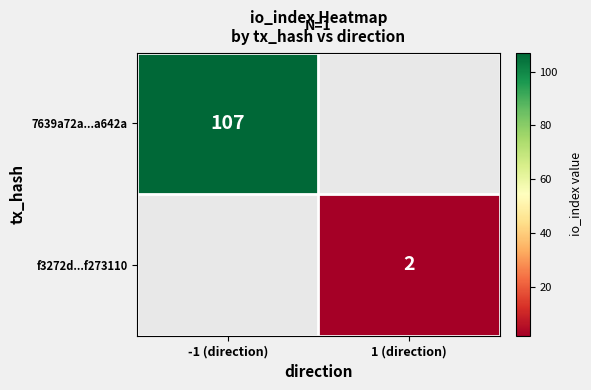

True or false: f3272d...f273110 has a value of 3 at 1 (direction).

False